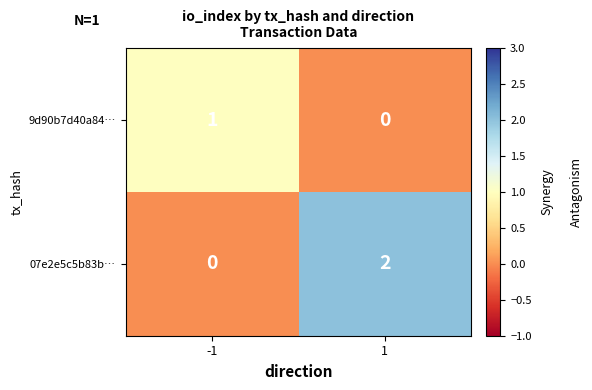

Which series has the largest total across all categories?

07e2e5c5b83b…